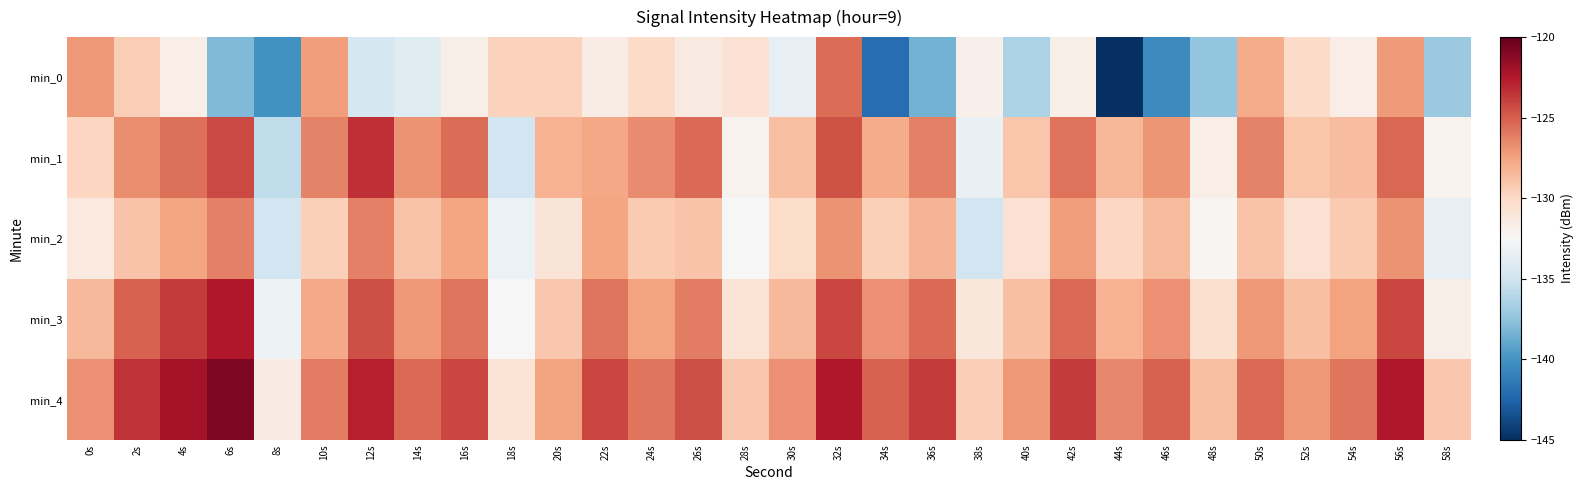

At 58s, list the series in order from smallest to largest.

min_0, min_2, min_1, min_3, min_4